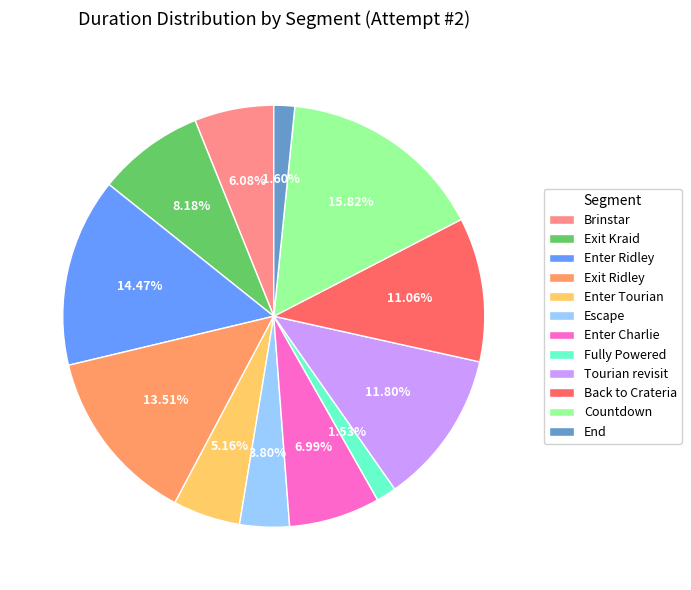

To the nearest percent, what is the average slice percentage?

8%